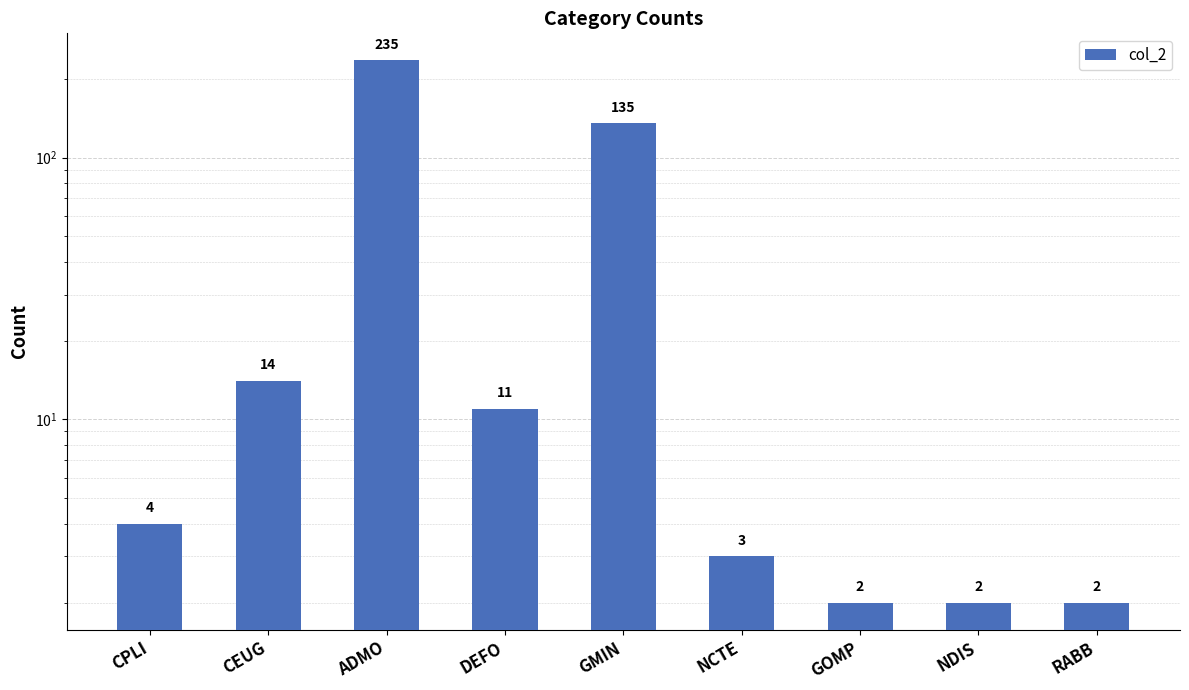

How many data points are less than 4?

4